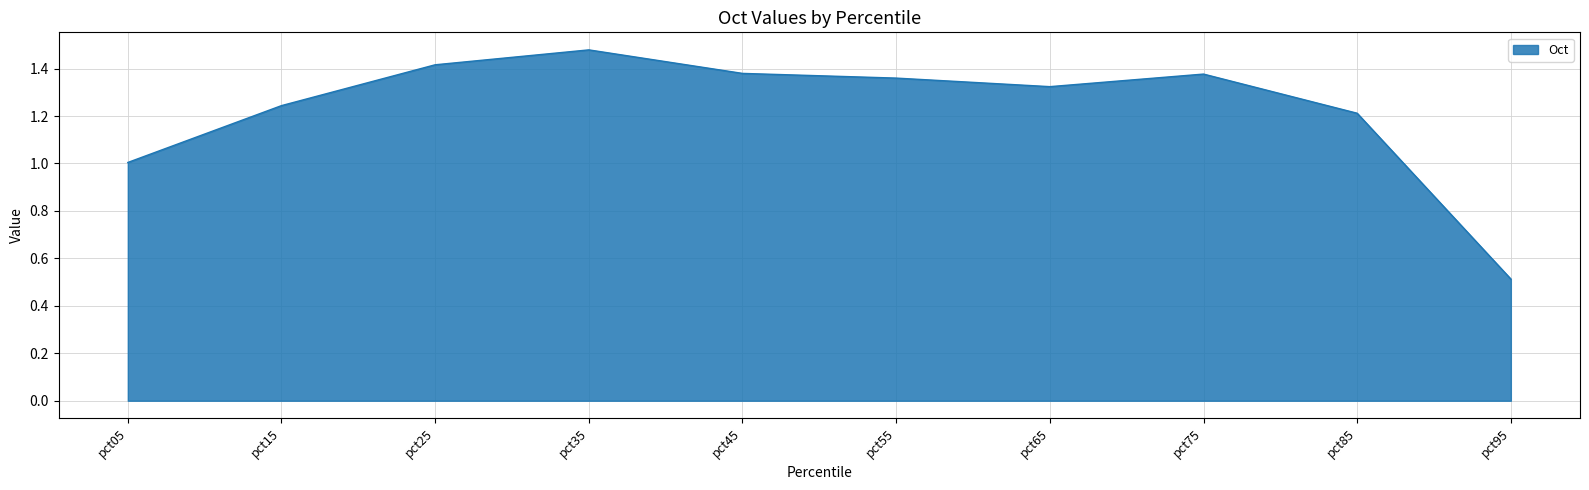

What is the change in value from pct15 to pct35?

+0.2